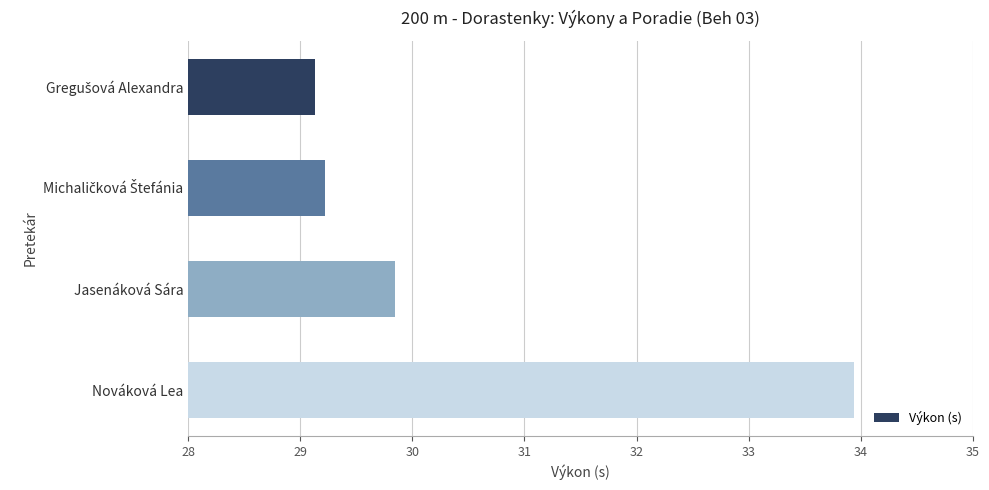

How many distinct data groups are displayed?

1